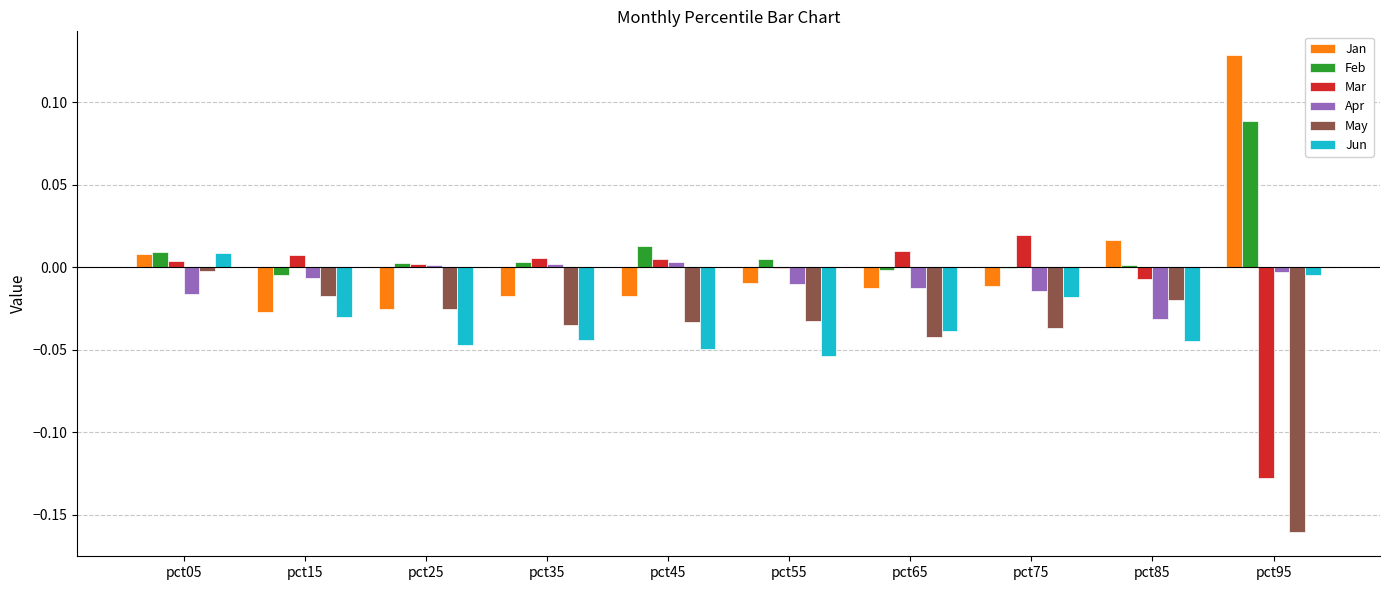

True or false: May has a value of -0.0 at pct45.

True